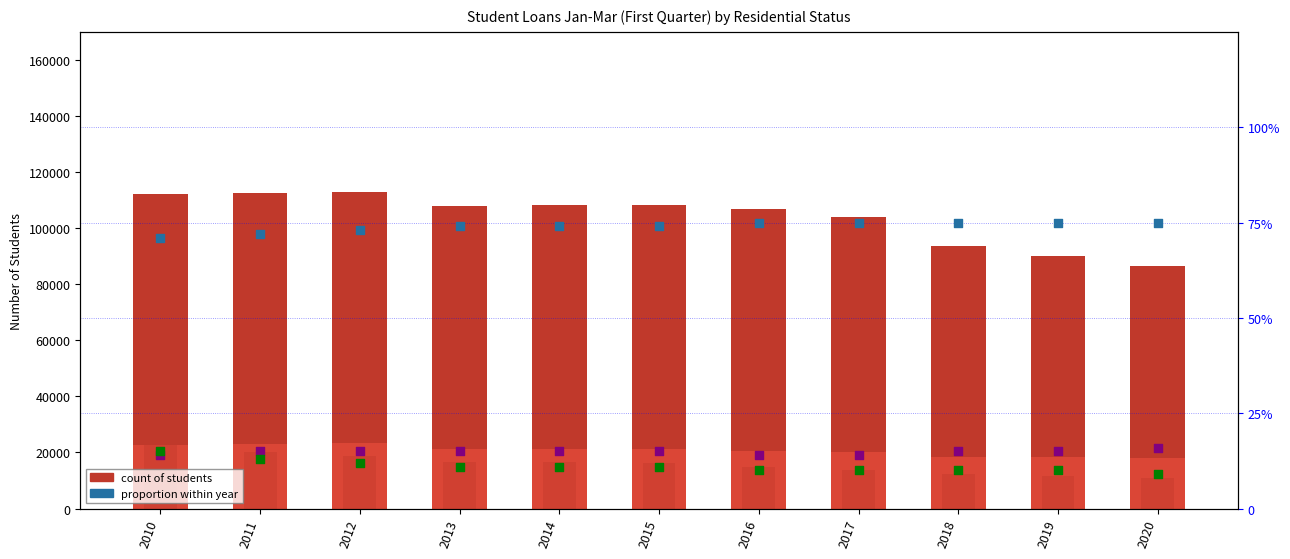

At how many categories does at least one series exceed 48402?

11